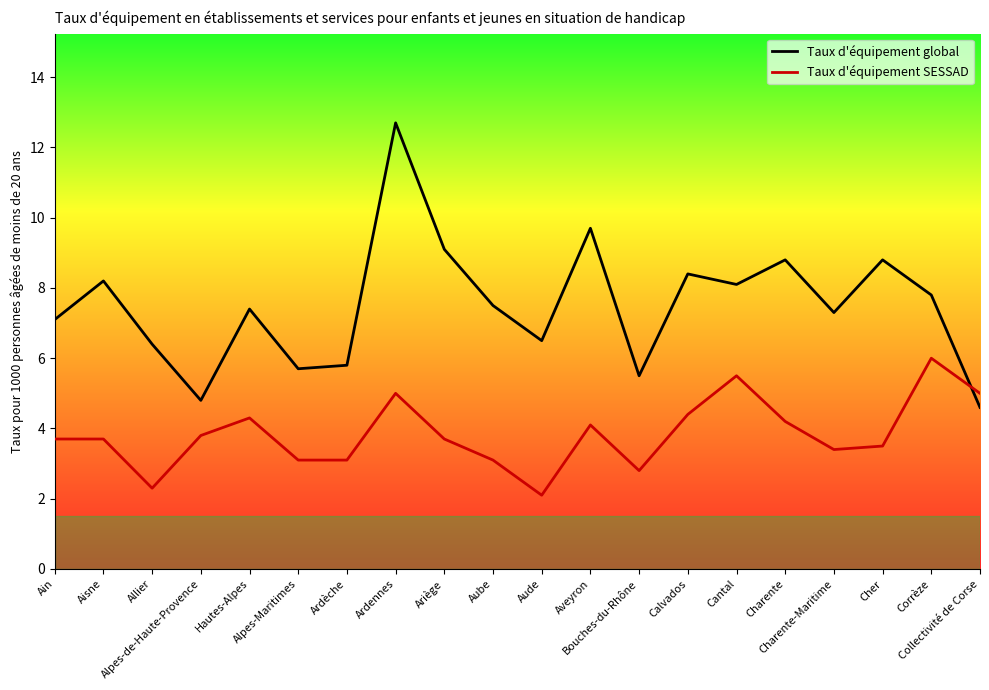

At which category does Taux d'équipement SESSAD reach its first local valley?

Allier